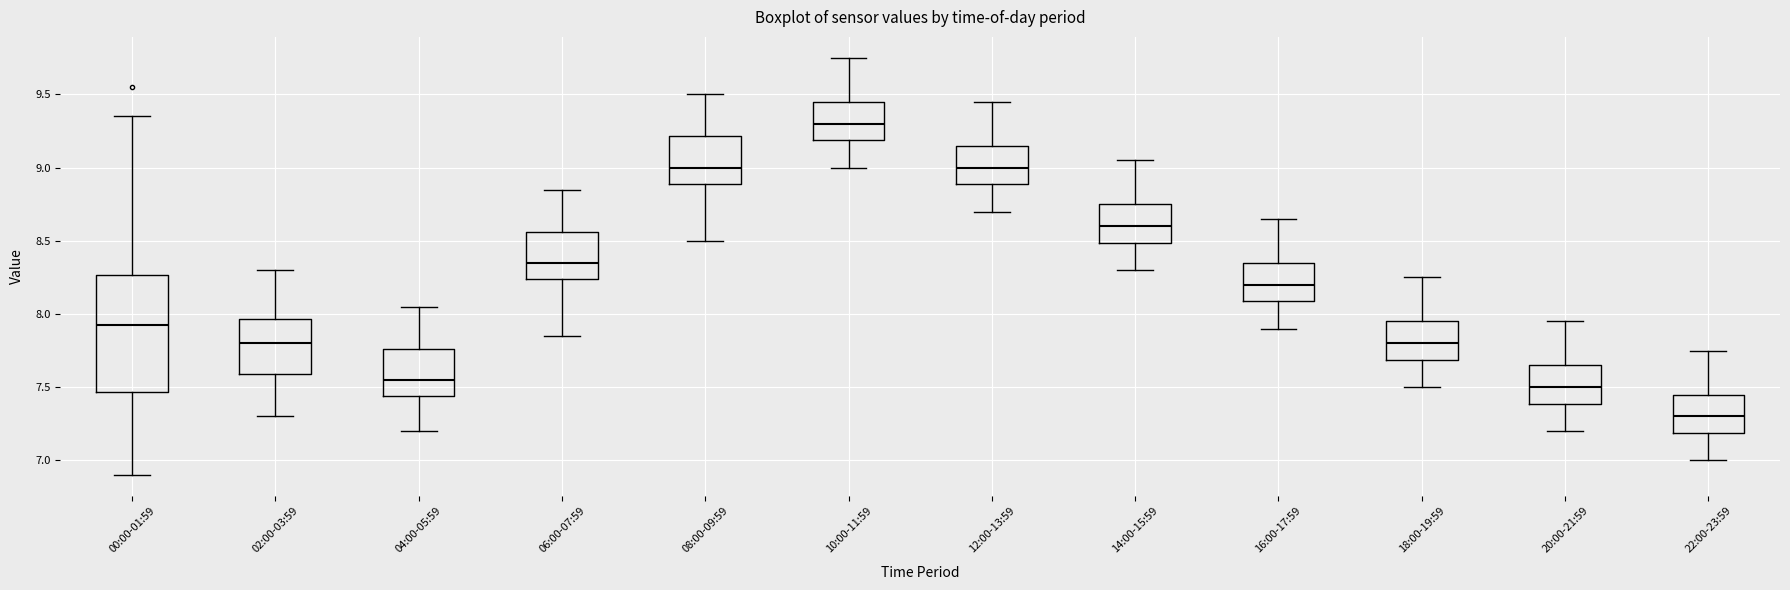

Comparing the boxes themselves (not the whiskers), which one is the tallest?

00:00-01:59